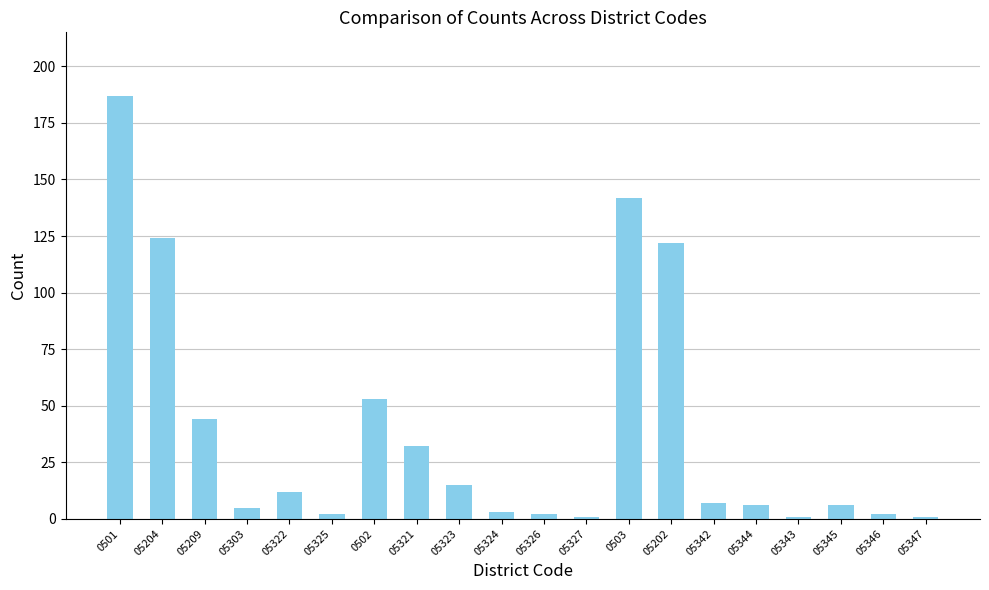

How many series are shown in this chart?

1